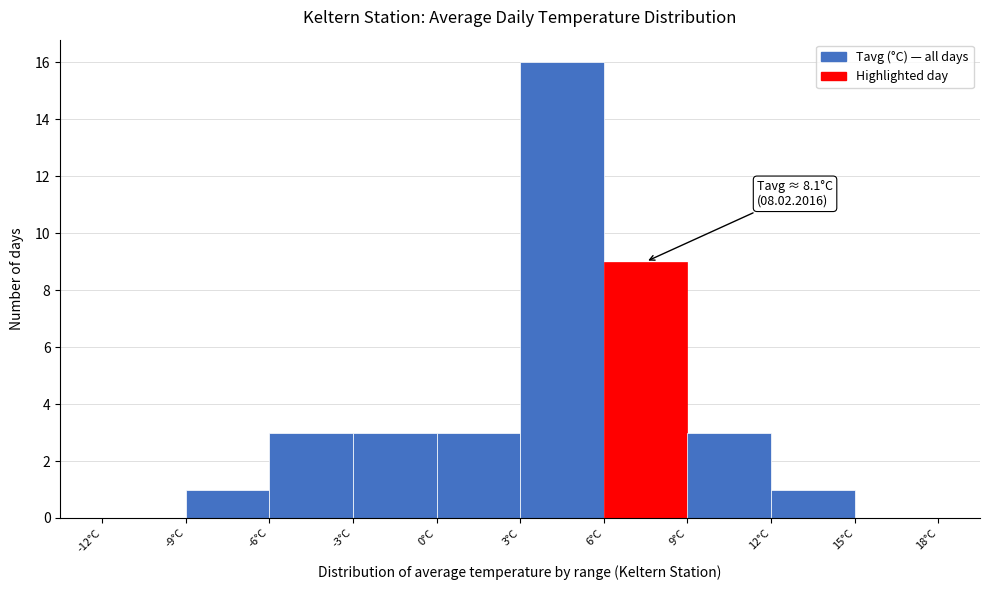

Which range on the x-axis has the tallest bar?

3 to 6